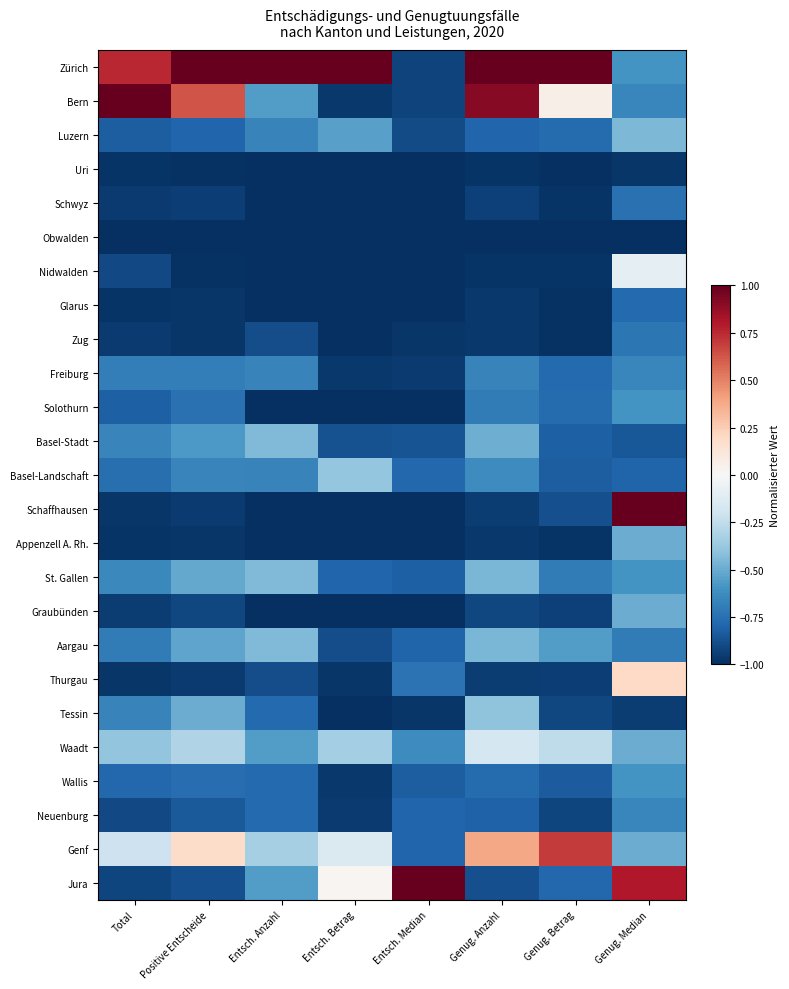

At Positive Entscheide, list the series in order from smallest to largest.

Obwalden, Uri, Nidwalden, Glarus, Zug, Appenzell A. Rh., Schaffhausen, Thurgau, Schwyz, Graubünden, Jura, Neuenburg, Luzern, Wallis, Solothurn, Freiburg, Basel-Landschaft, Basel-Stadt, Aargau, St. Gallen, Tessin, Waadt, Genf, Bern, Zürich